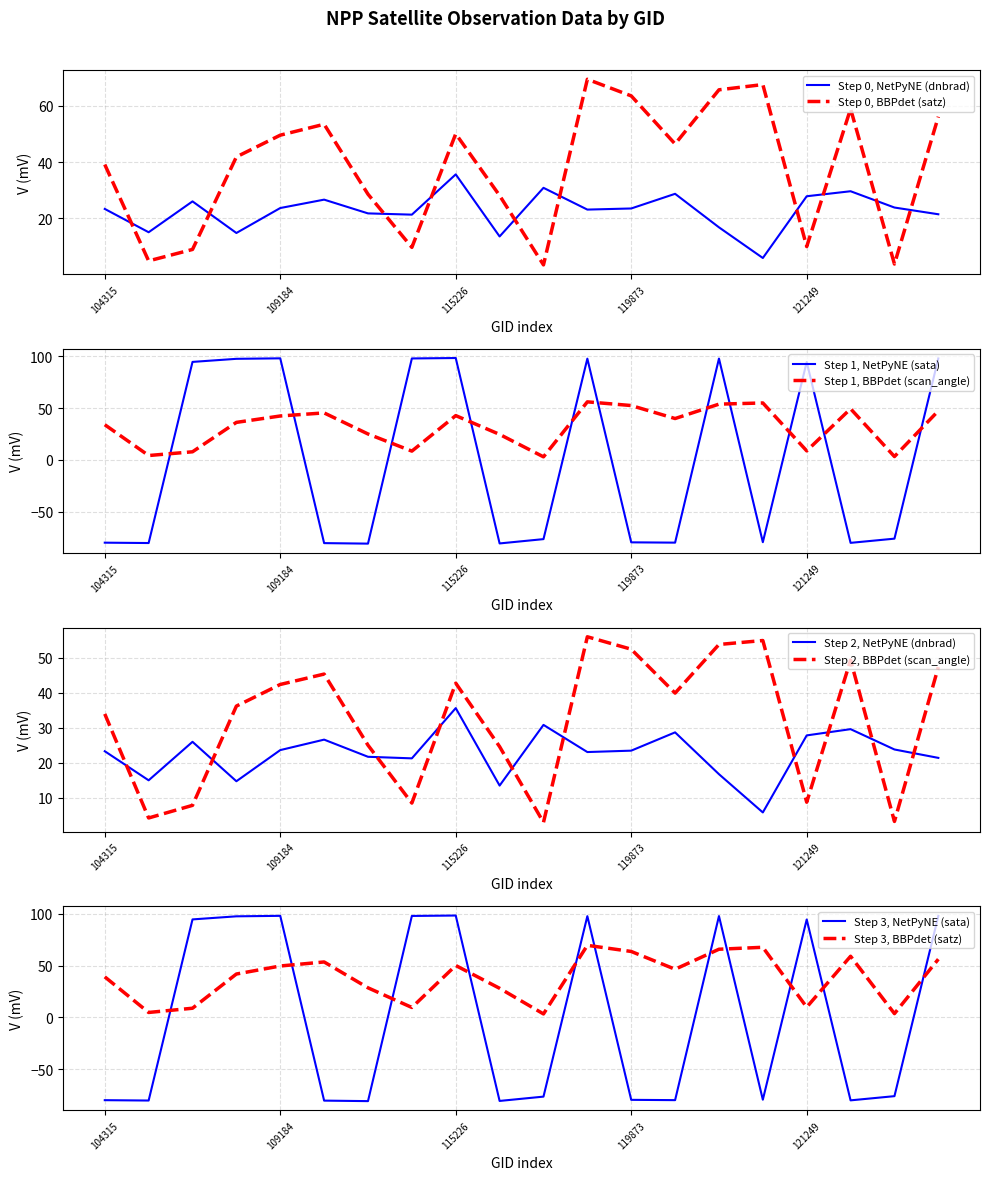

Reading right to left, transcribe all the data shown in this chart.

dnbrad: 21.4	23.8	29.6	27.8	5.8	16.7	28.7	23.4	23.0	30.8	13.5	35.6	21.2	21.7	26.6	23.6	14.7	26.0	15.0	23.3
sata: 97.9	-76.0	-80.0	94.5	-79.4	97.7	-79.8	-79.6	97.7	-76.4	-80.6	98.3	97.9	-80.8	-80.3	98.0	97.5	94.5	-80.2	-79.9
satz: 56.2	3.6	59.0	9.9	67.6	65.8	46.5	63.6	69.5	3.3	28.1	50.1	9.6	28.5	53.5	49.6	41.8	8.8	4.8	39.1
scan_angle: 47.3	3.2	49.3	8.7	54.9	53.8	39.9	52.4	56.0	2.9	24.6	42.7	8.5	25.0	45.3	42.4	36.2	7.8	4.2	33.9